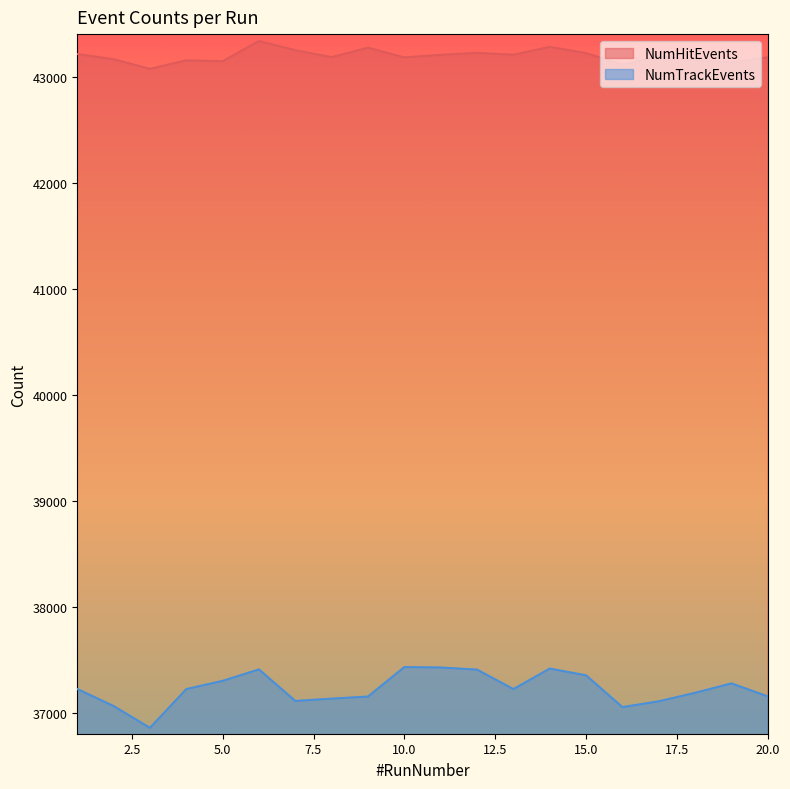

Where does the NumHitEvents series first go above 43195?

1